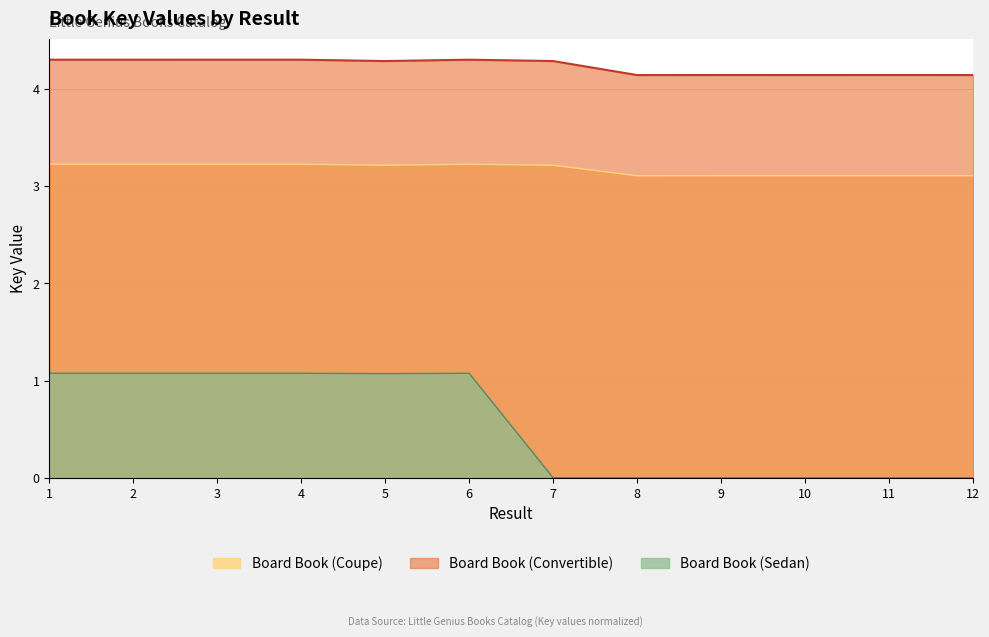

Does the chart have visible grid lines?

Yes